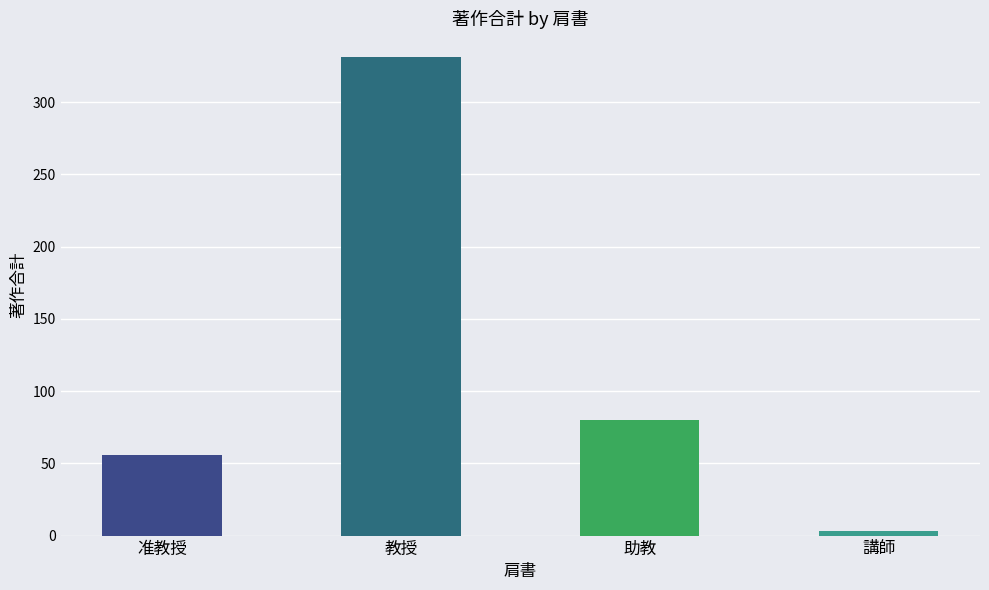

What is the change in value from 准教授 to 講師?

-53